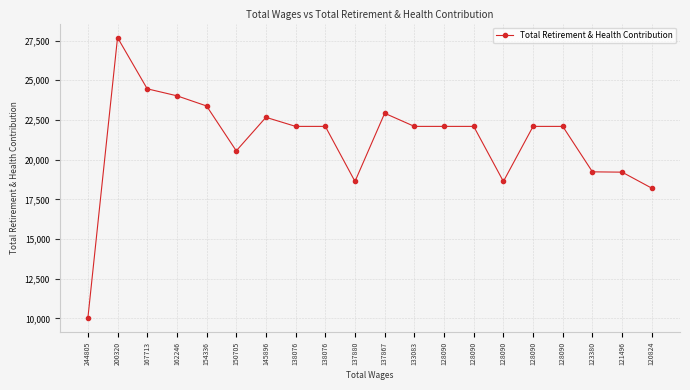

How many data points does each series have?

20